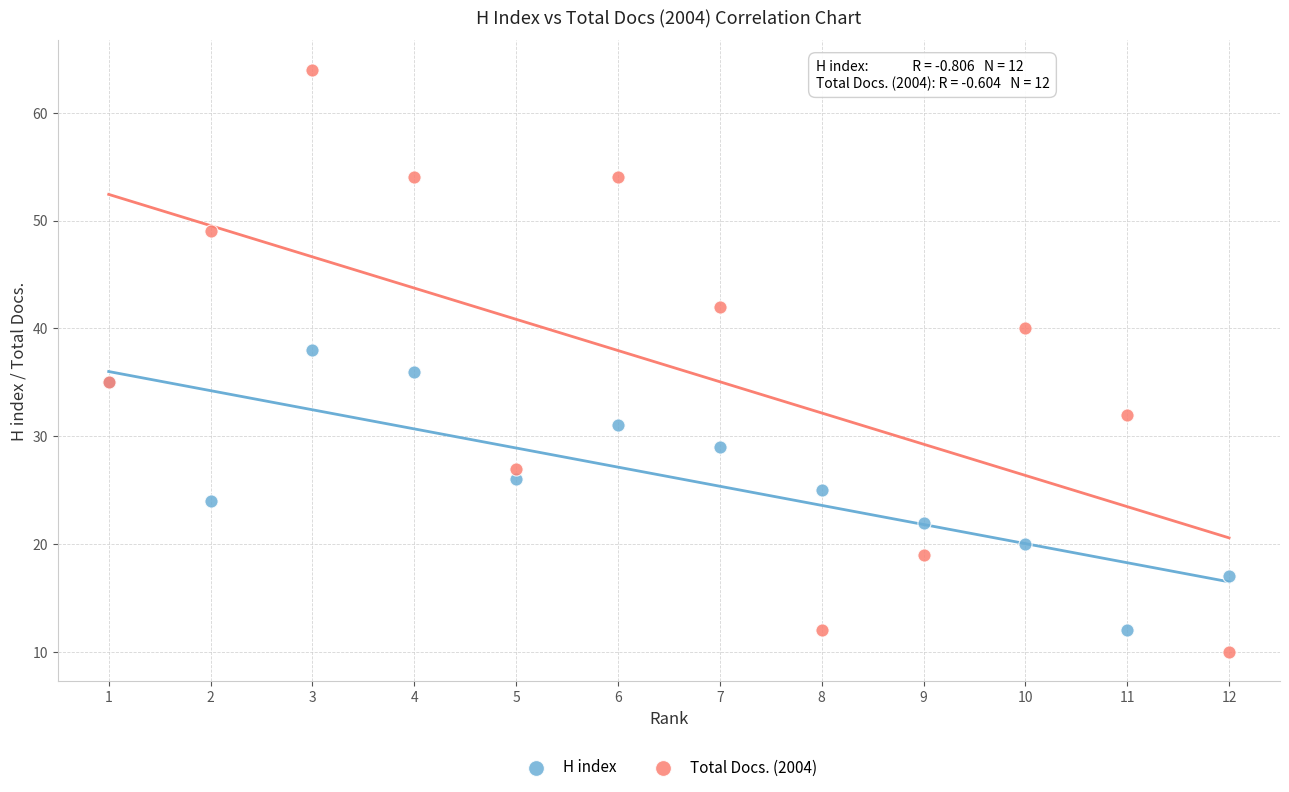

Which series reaches the maximum Y coordinate?

Total Docs. (2004)